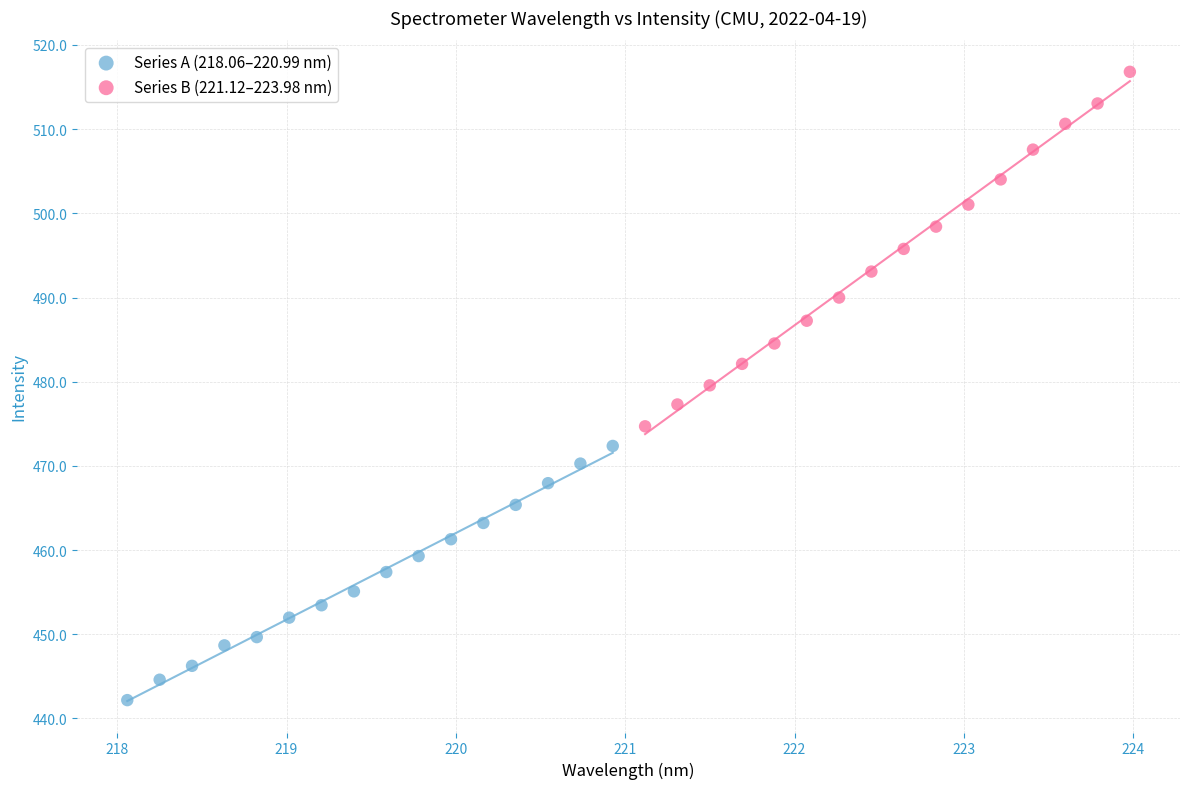

Which series contains the highest Y value?

Series B (221.12–223.98 nm)